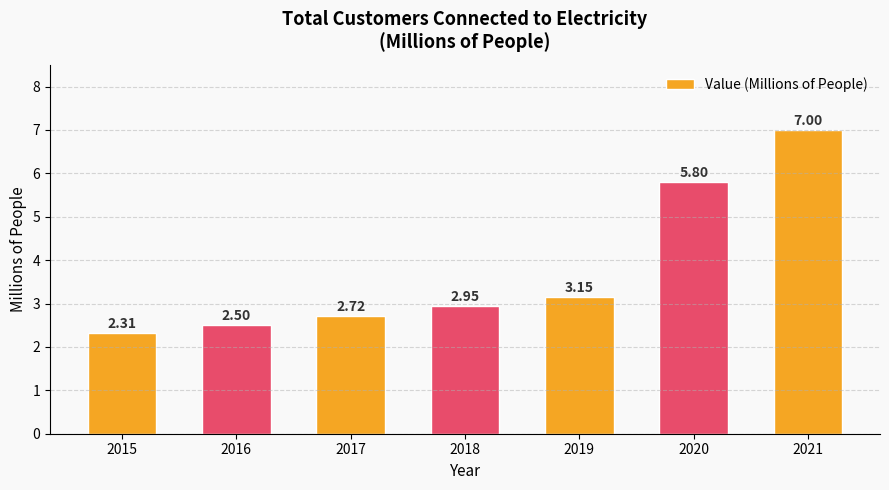

What is the ratio of the value at 2020 to the value at 2015?

2.5